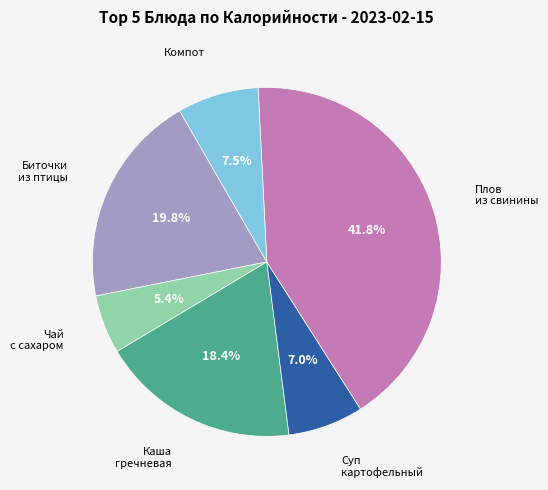

Is there any slice that represents more than half of the pie?

No